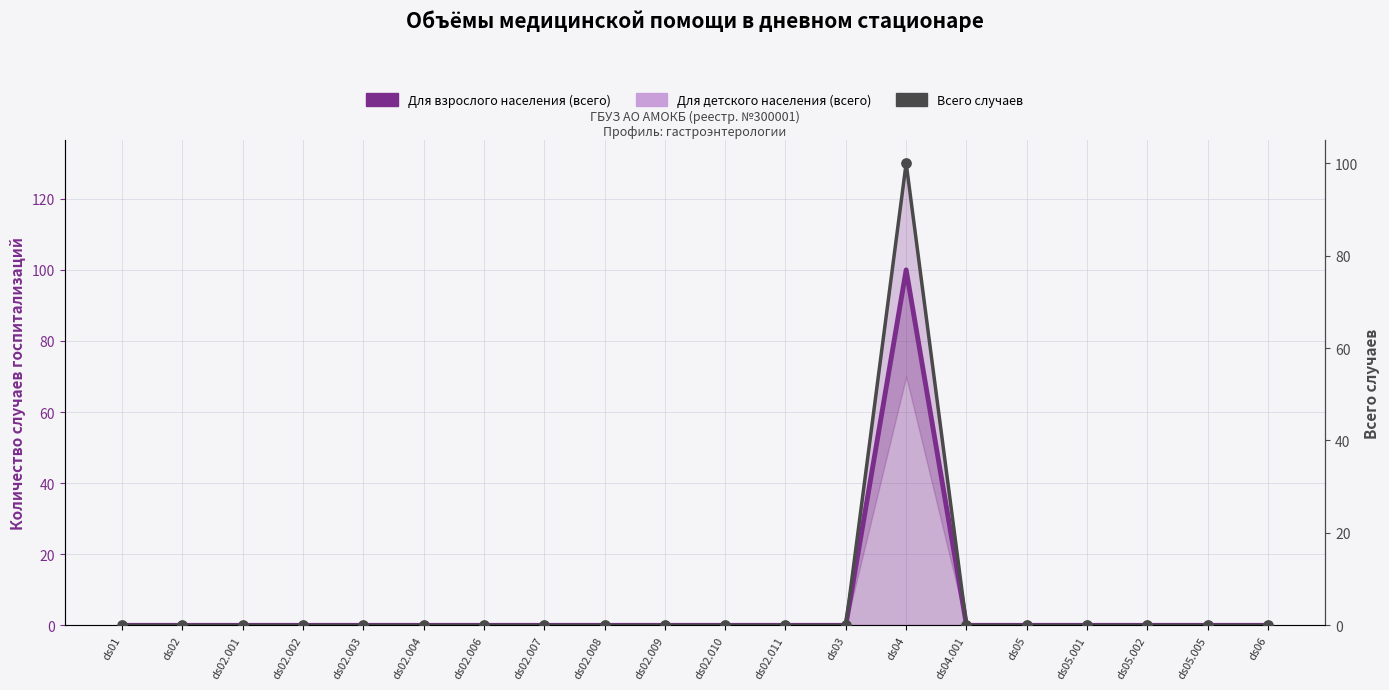

Is the value of Для детского населения (всего) at ds02.004 greater than the value of Всего случаев at ds04.001?

No